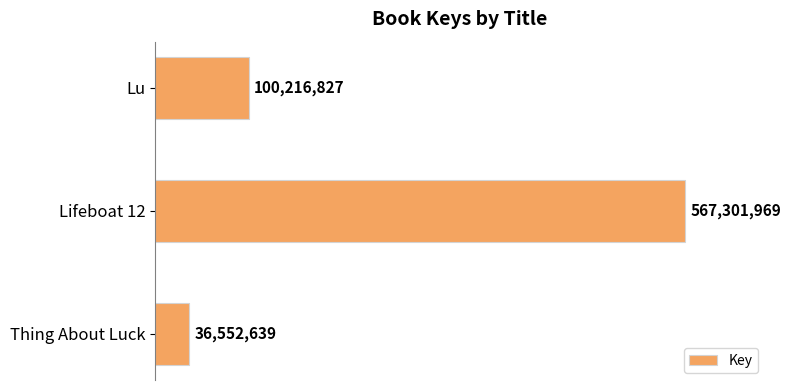

What is the maximum value shown in the chart?

567301969